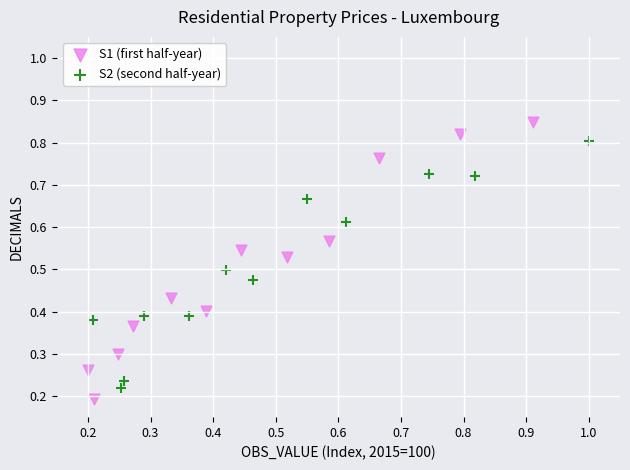

Which series contains the highest Y value?

S1 (first half-year)